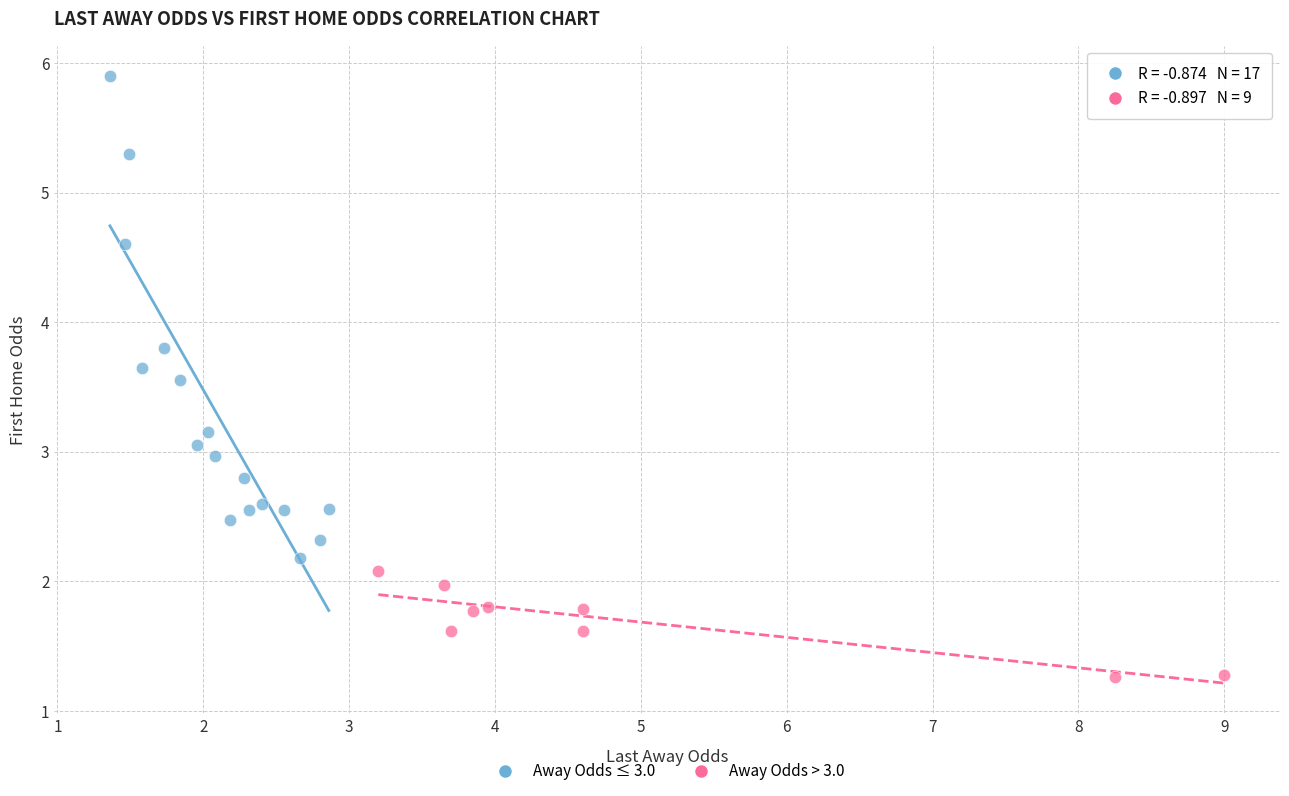

Which series has the widest spread of Y values?

Away Odds ≤ 3.0